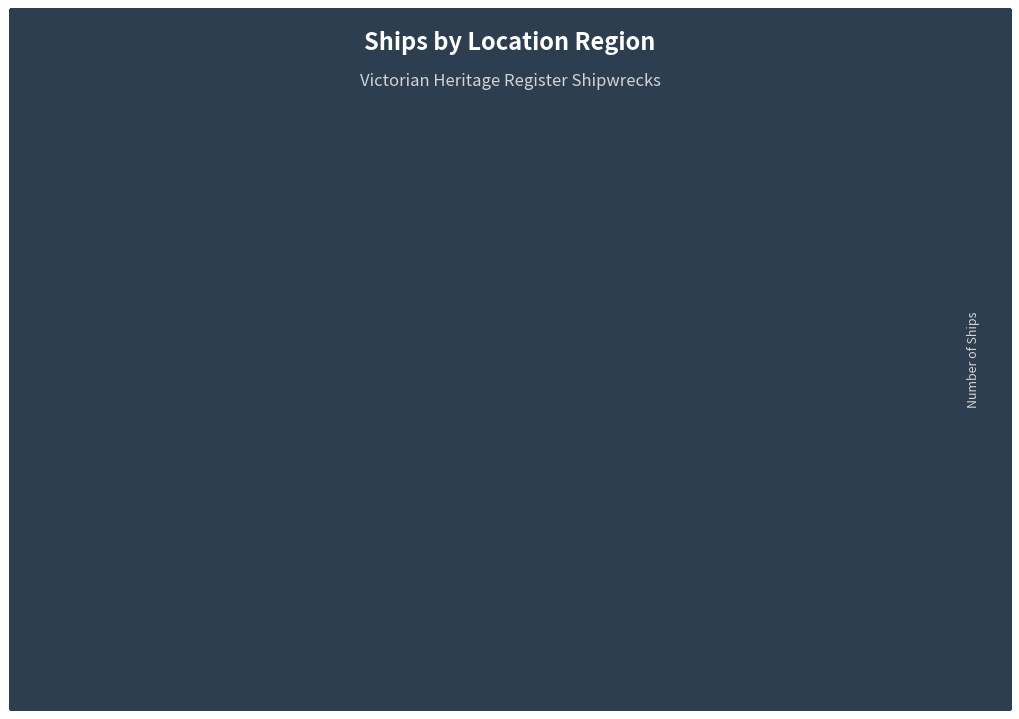

True or false: the data shows 2 at Cape Schanck.

True